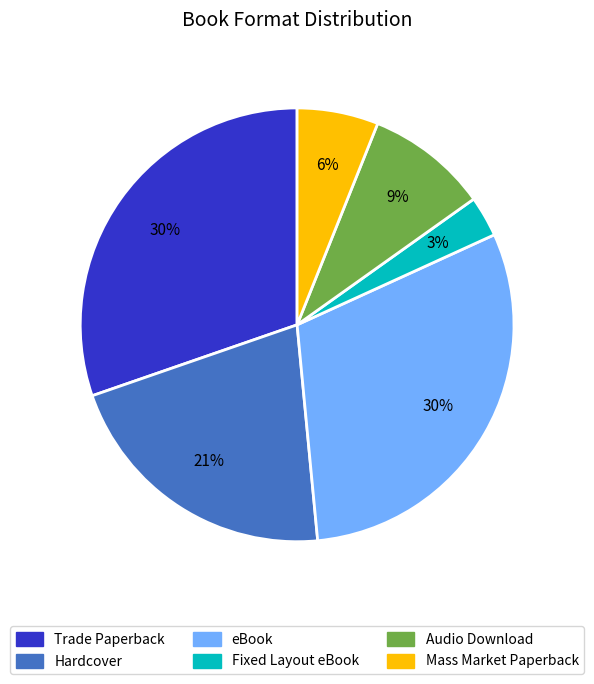

Does eBook represent more than half of the total?

No